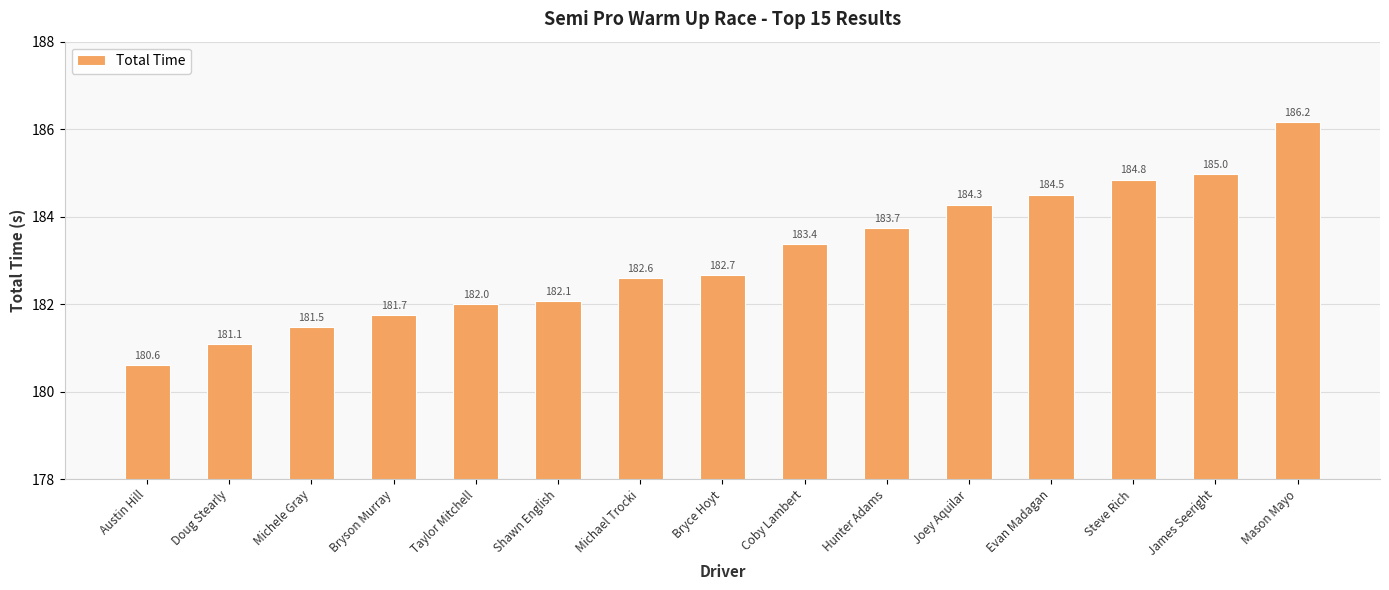

Reading right to left, transcribe all the data shown in this chart.

186.2	185.0	184.8	184.5	184.3	183.7	183.4	182.7	182.6	182.1	182.0	181.7	181.5	181.1	180.6